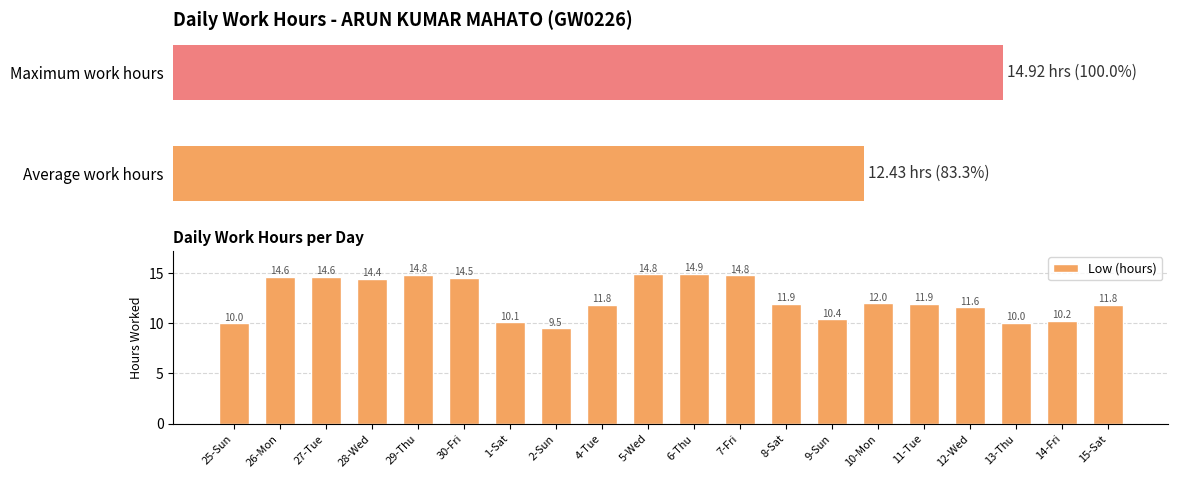

Reading left to right, transcribe all the data shown in this chart.

25-Sun=10.0	26-Mon=14.6	27-Tue=14.6	28-Wed=14.4	29-Thu=14.8	30-Fri=14.5	1-Sat=10.1	2-Sun=9.5	4-Tue=11.8	5-Wed=14.8	6-Thu=14.9	7-Fri=14.8	8-Sat=11.9	9-Sun=10.4	10-Mon=12.0	11-Tue=11.9	12-Wed=11.6	13-Thu=10.0	14-Fri=10.2	15-Sat=11.8